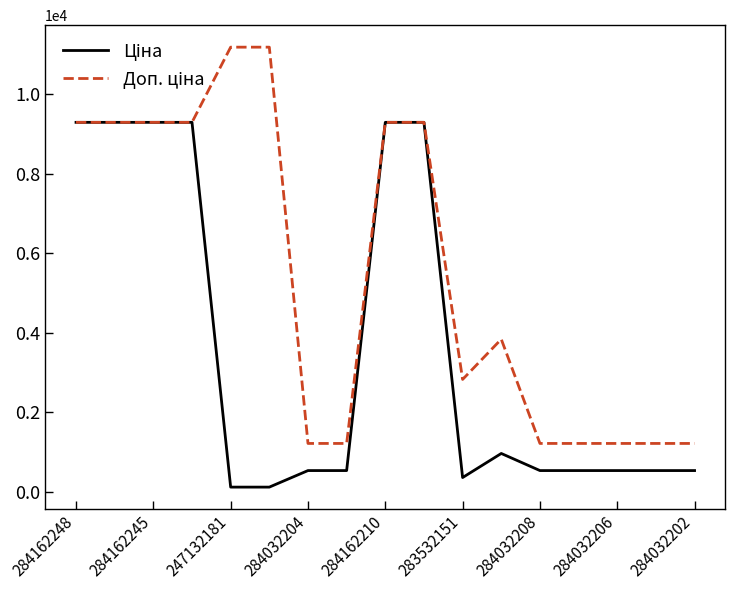

What is the greatest value displayed?

11182.0